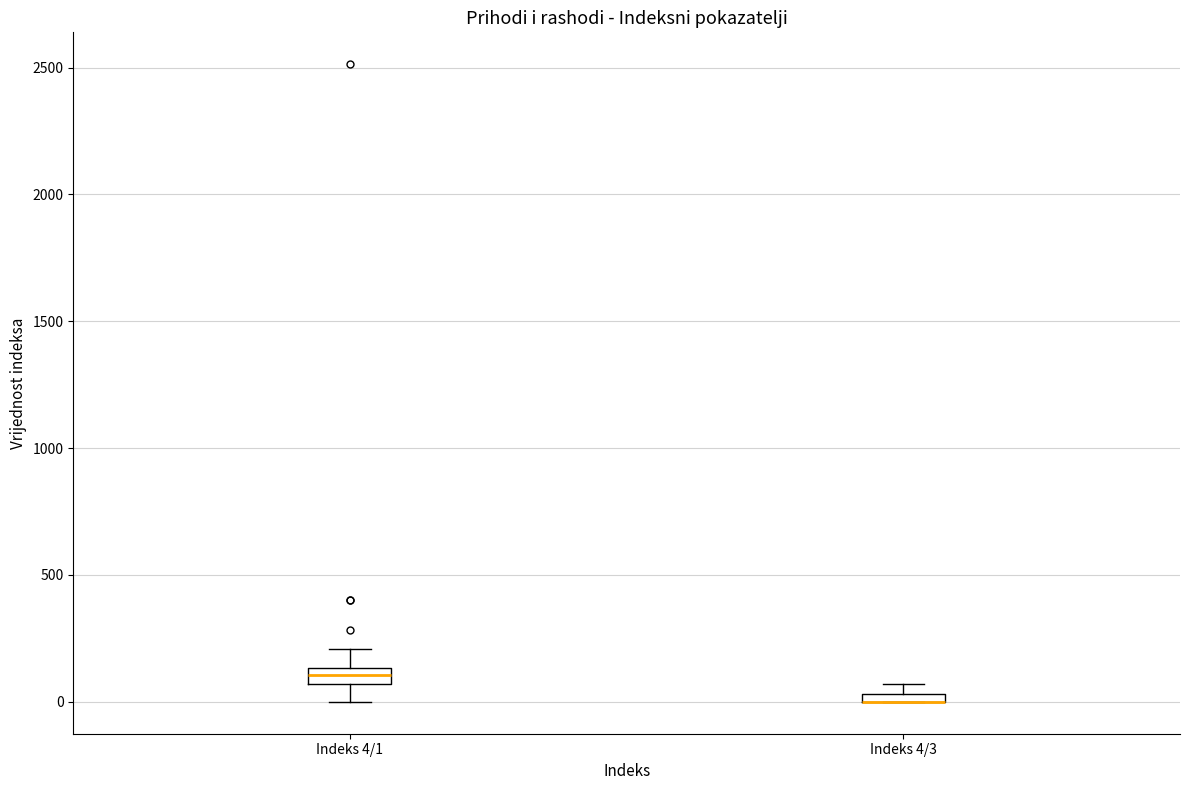

Where does the median line of the box for Indeks 4/1 sit on the y-axis? The values are not printed on the chart, so give them approximately, as read against the axis.

100